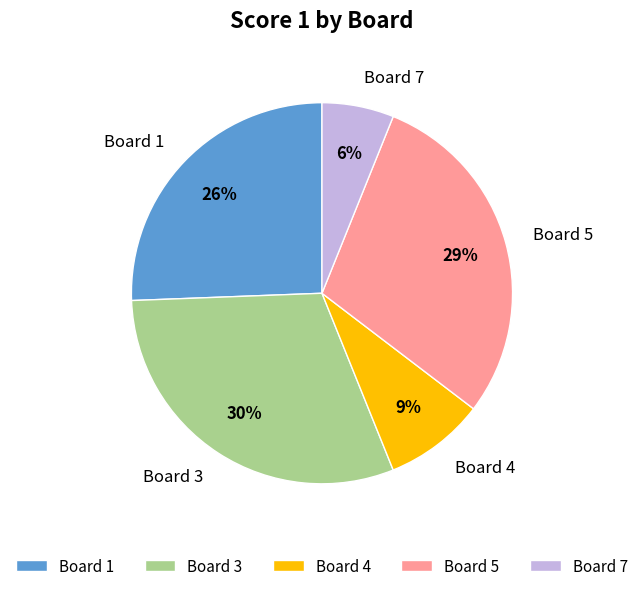

Which slice is the smallest?

Board 7